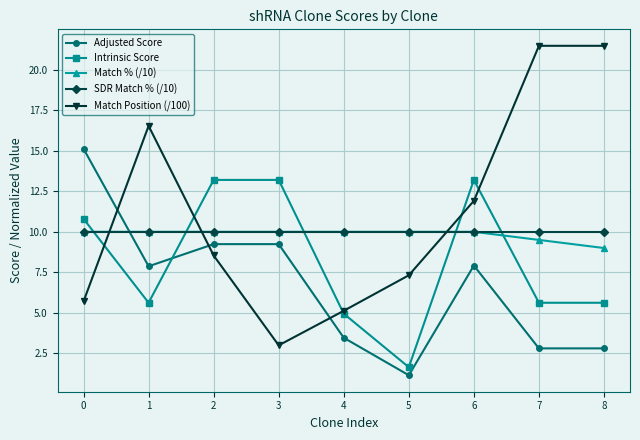

Which series changed the most between 2 and 8?

Match Position (/100)